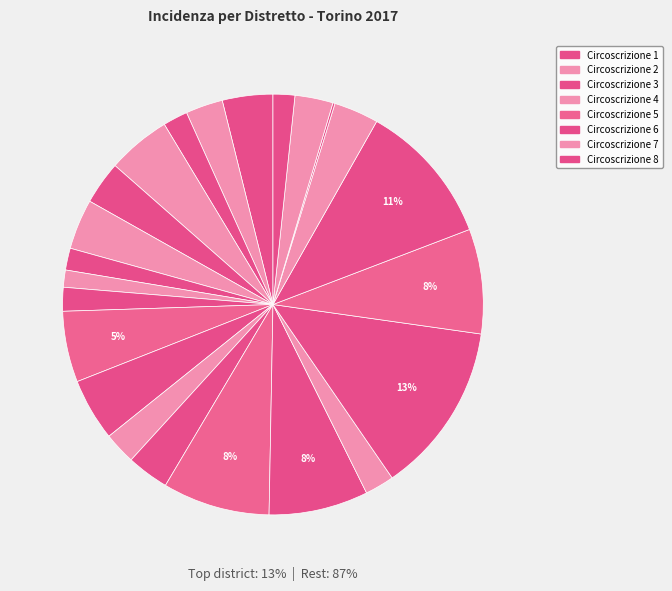

True or false: Cenisia Cit Turin accounts for 4% of the total.

True